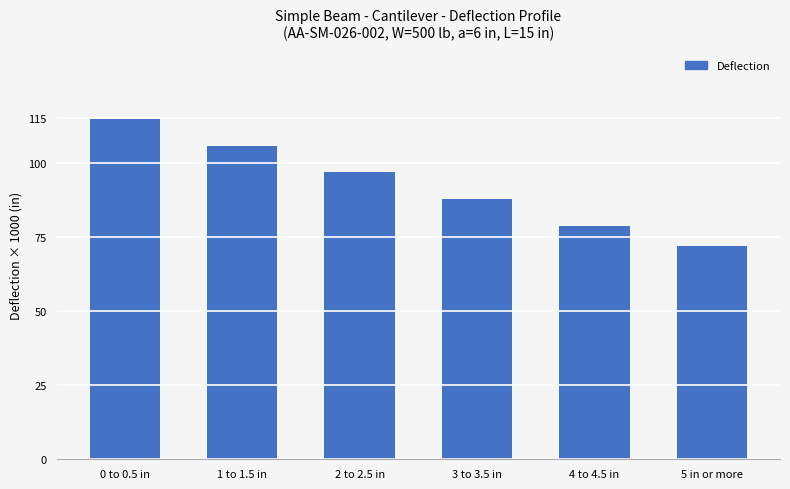

What is the value of the 4th bar from the left?

87.8